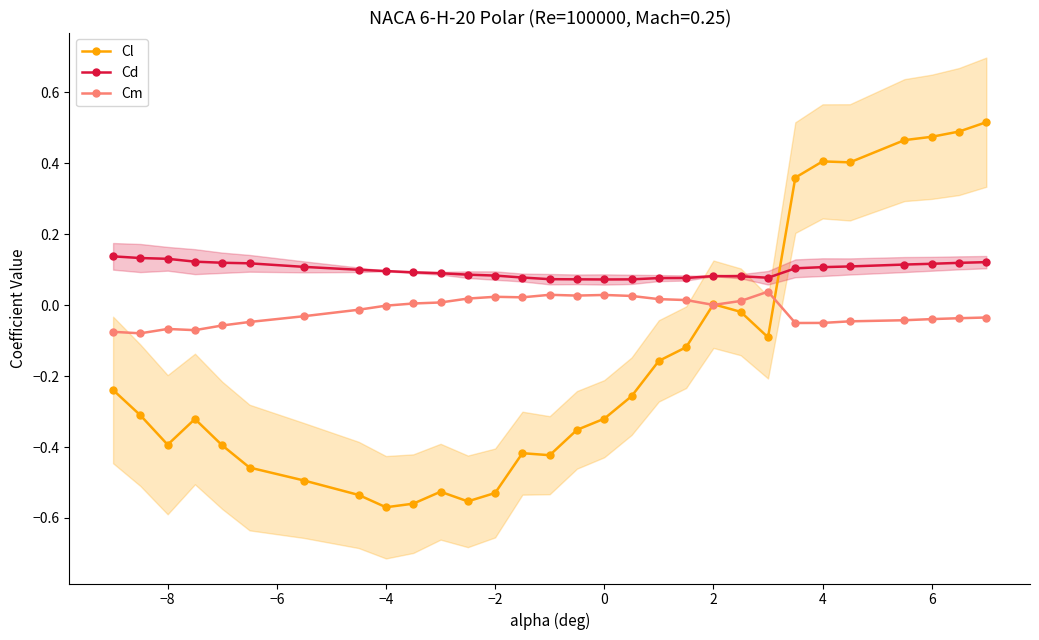

True or false: Cm and Cd intersect in this chart.

False